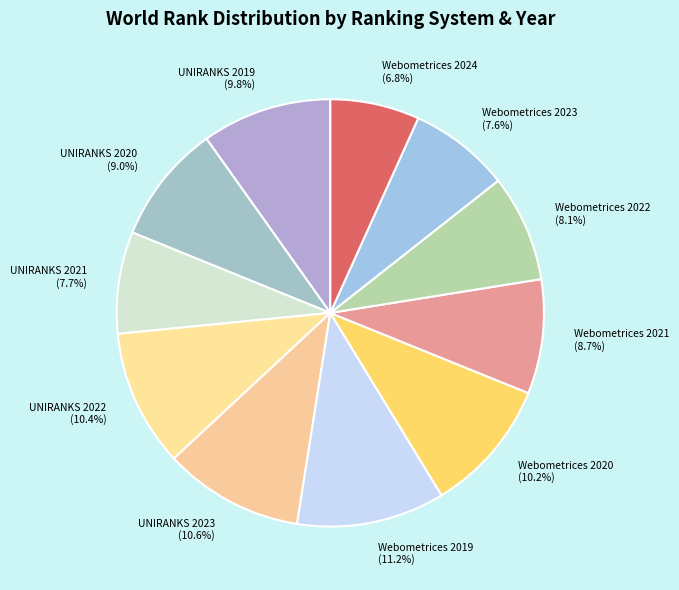

To the nearest percent, what is the difference between the largest and smallest slice percentages?

4%